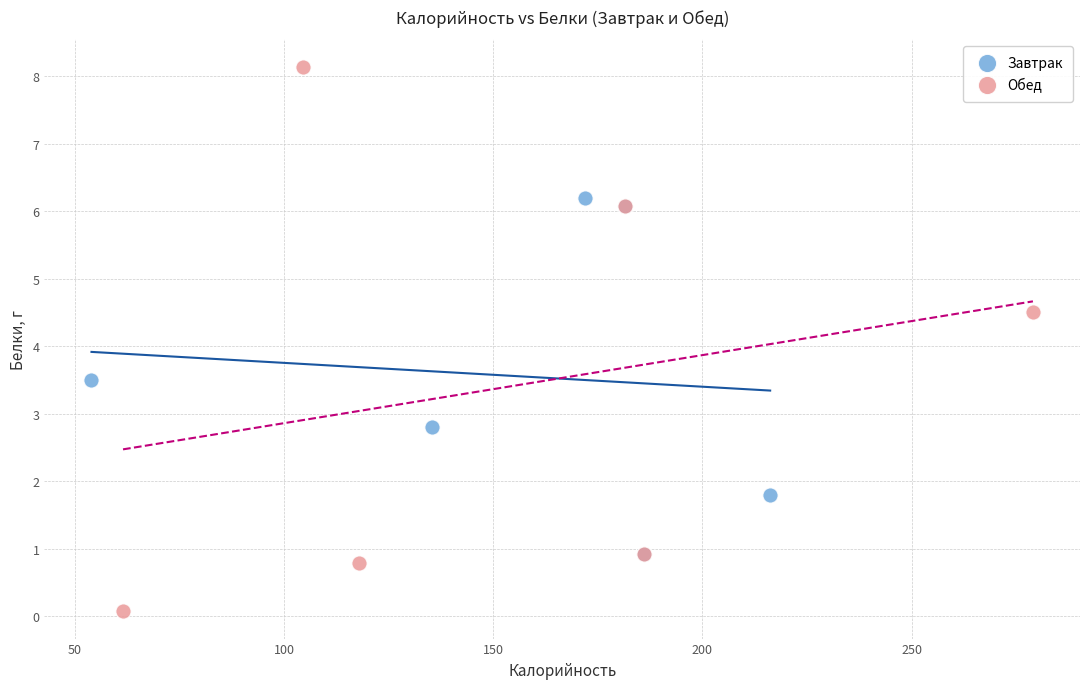

Which series reaches the minimum Y coordinate?

Обед